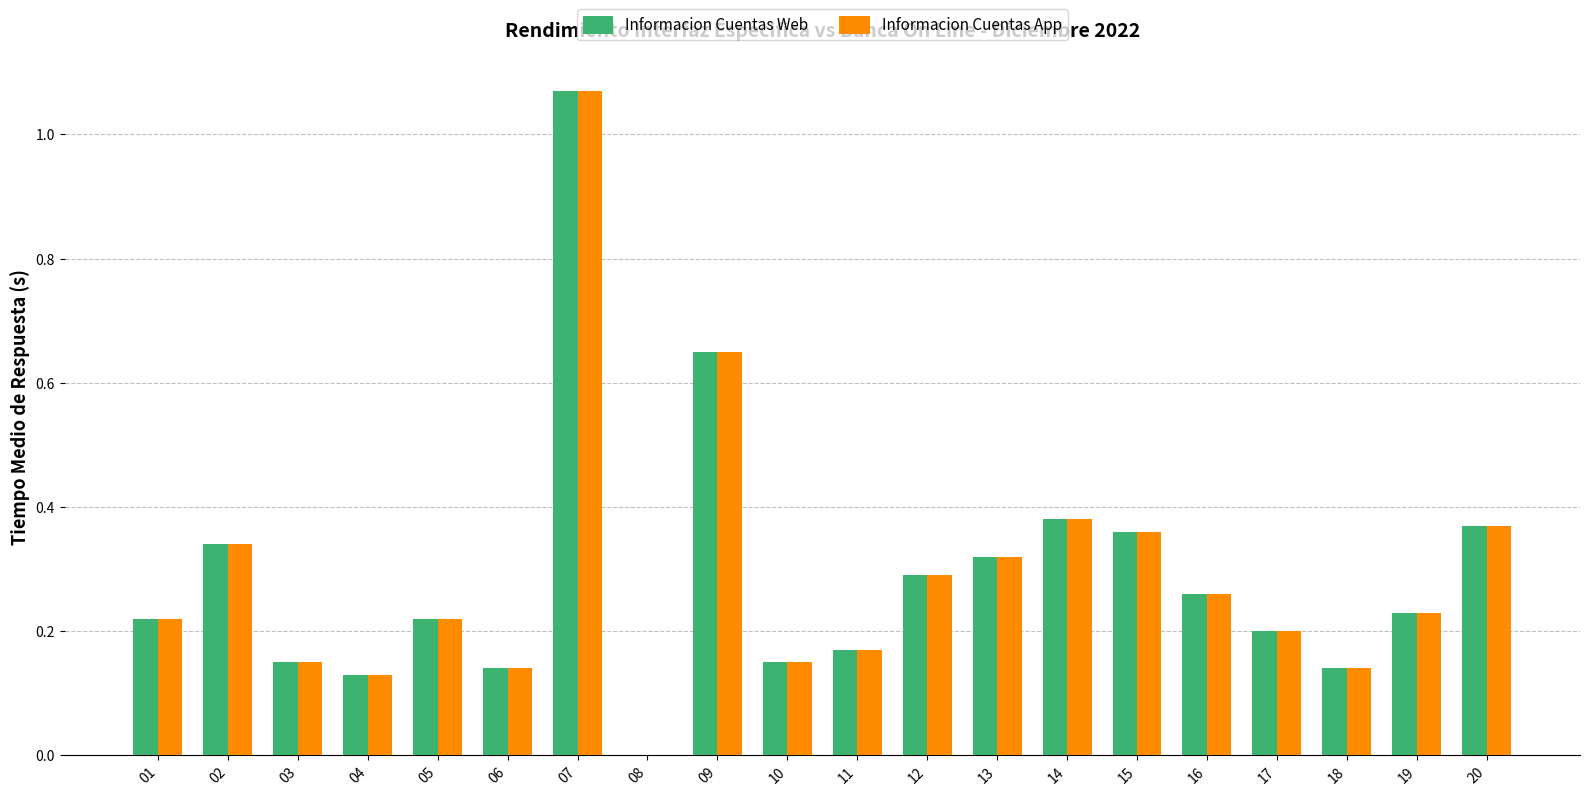

What is the sum of all Informacion Cuentas Web values?

5.8